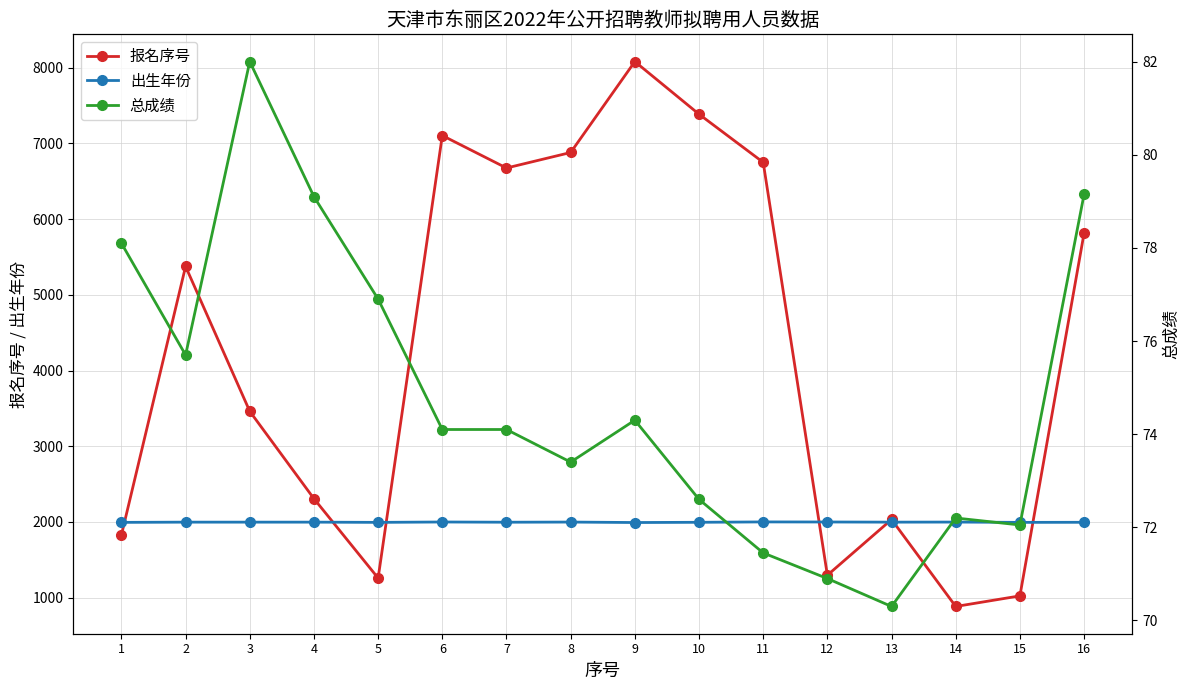

How many data points in 总成绩 are above 74?

9